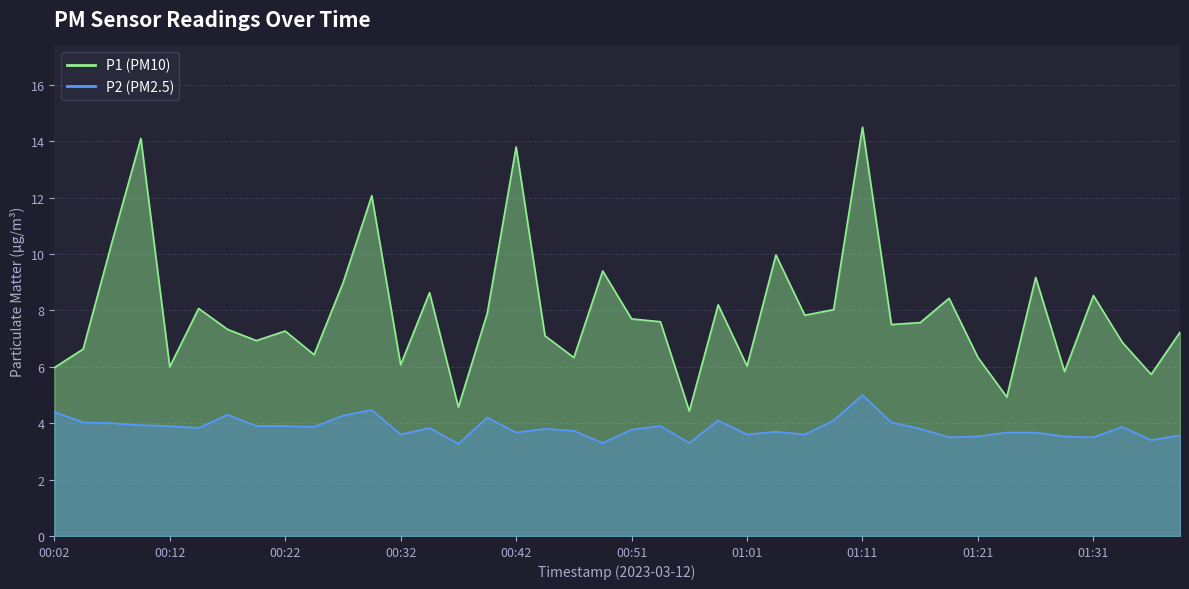

What is the label of the 35th point from the right?

00:14